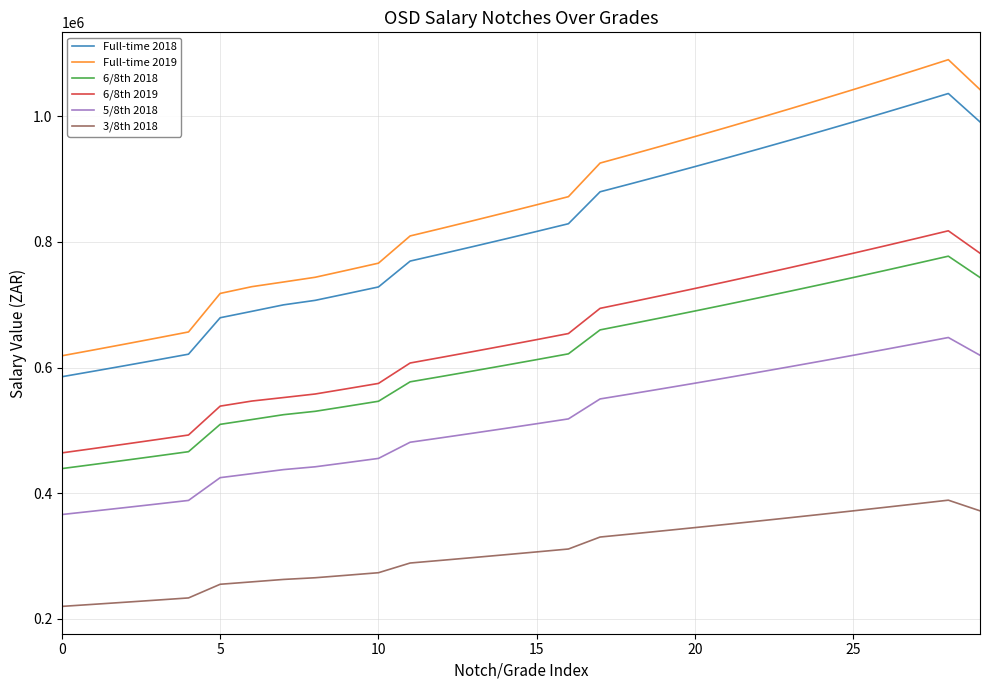

What is the sum of all 5/8th 2018 values?

15312114